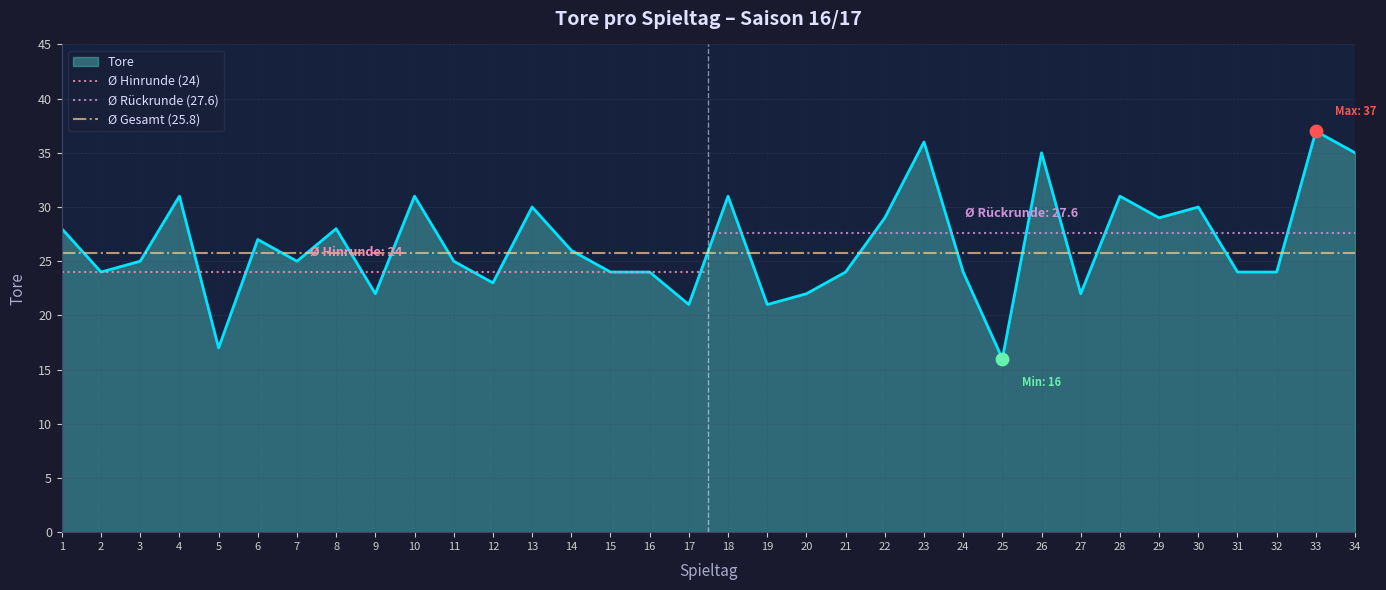

What value does the Tore series have at 7, to the nearest 5?

25